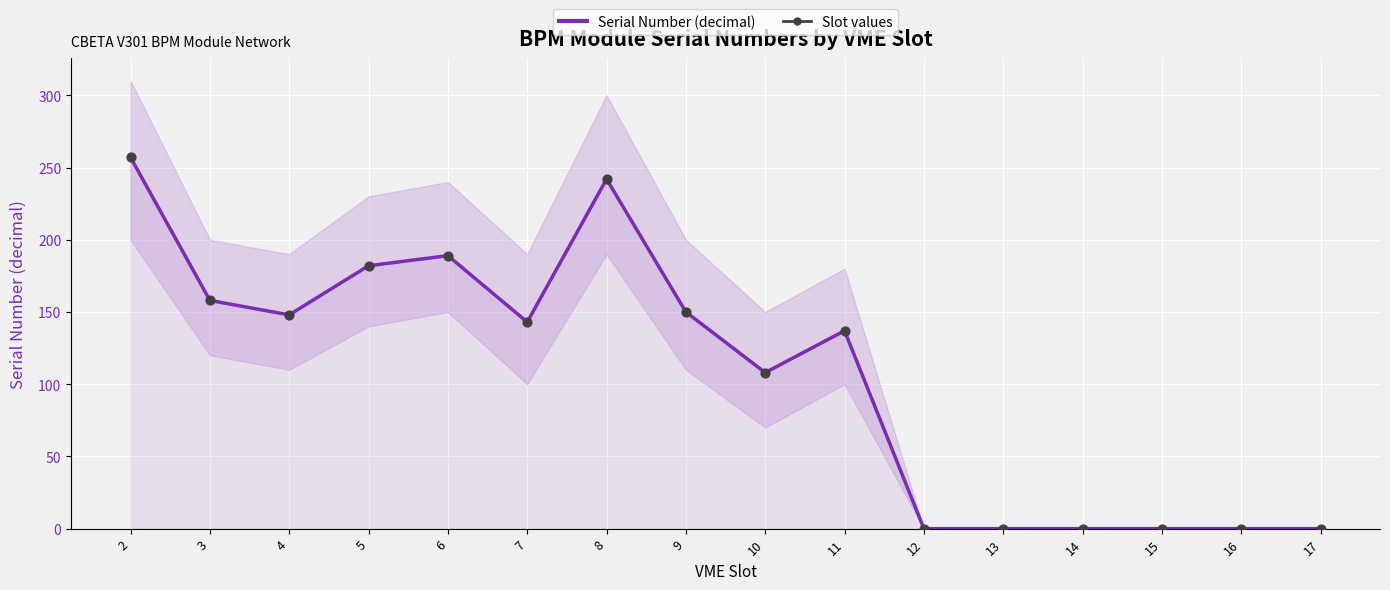

At which category is the sum across all series the highest?

2